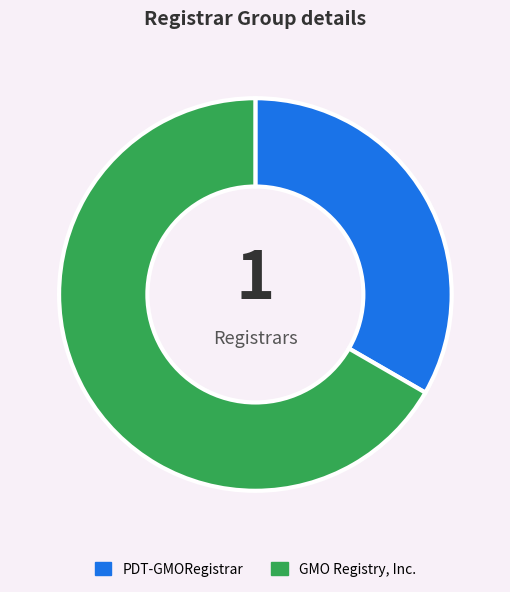

Which has a higher value, GMO Registry, Inc. or PDT-GMORegistrar?

GMO Registry, Inc.